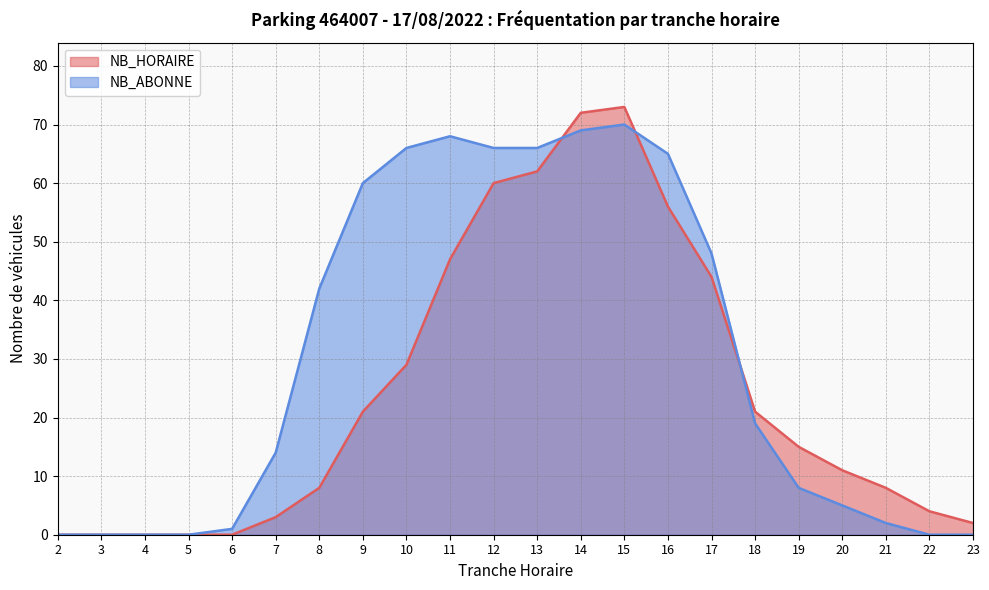

What is the difference between the maximum and minimum values in the NB_ABONNE series?

70